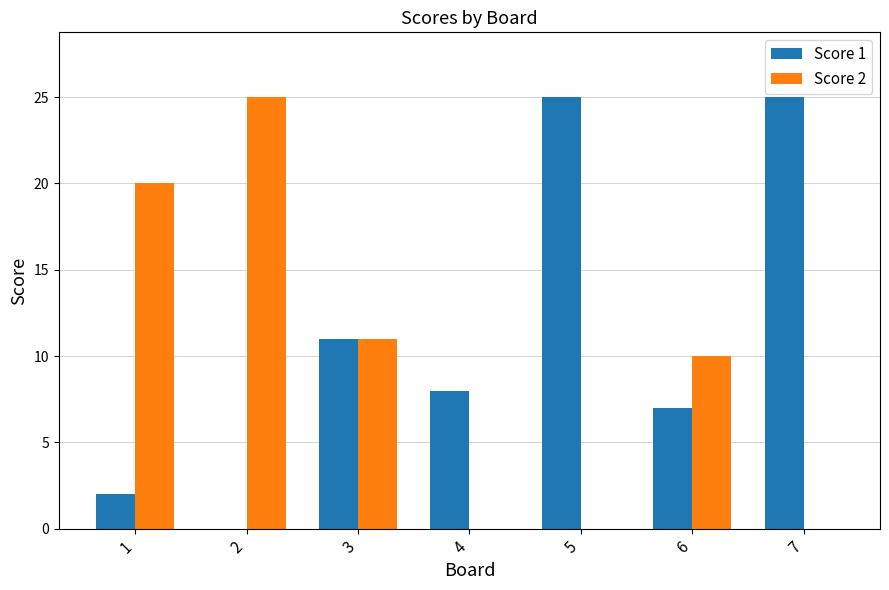

What is the maximum value shown in the chart?

25